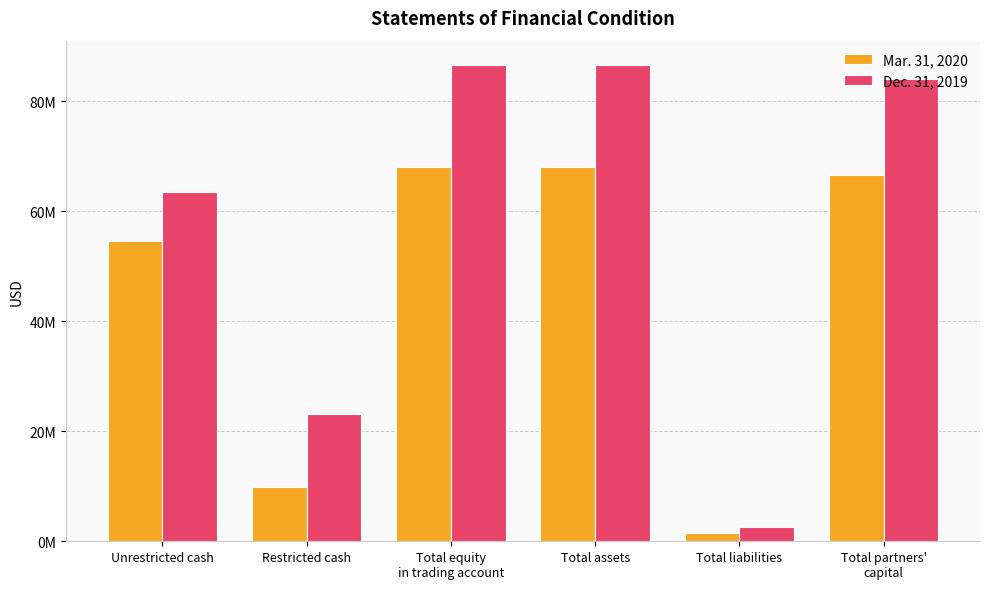

Are the bars grouped side by side (vs. stacked)?

Yes